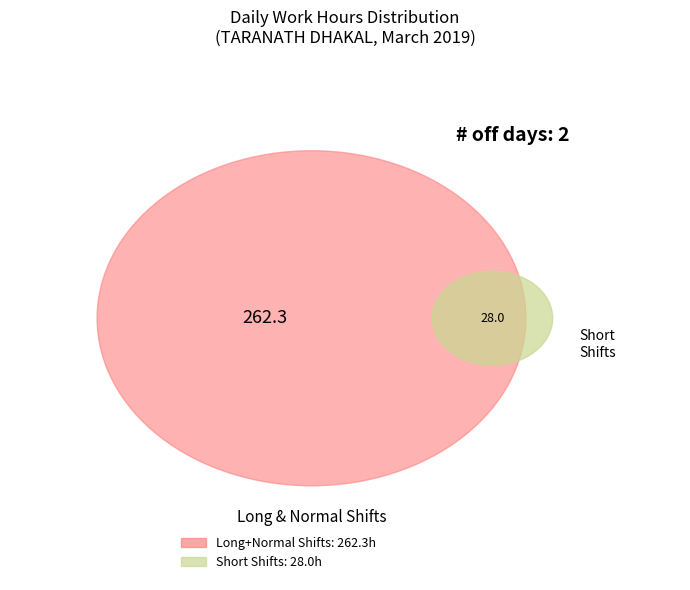

Is the sum of 25 and 20 greater than half?

No